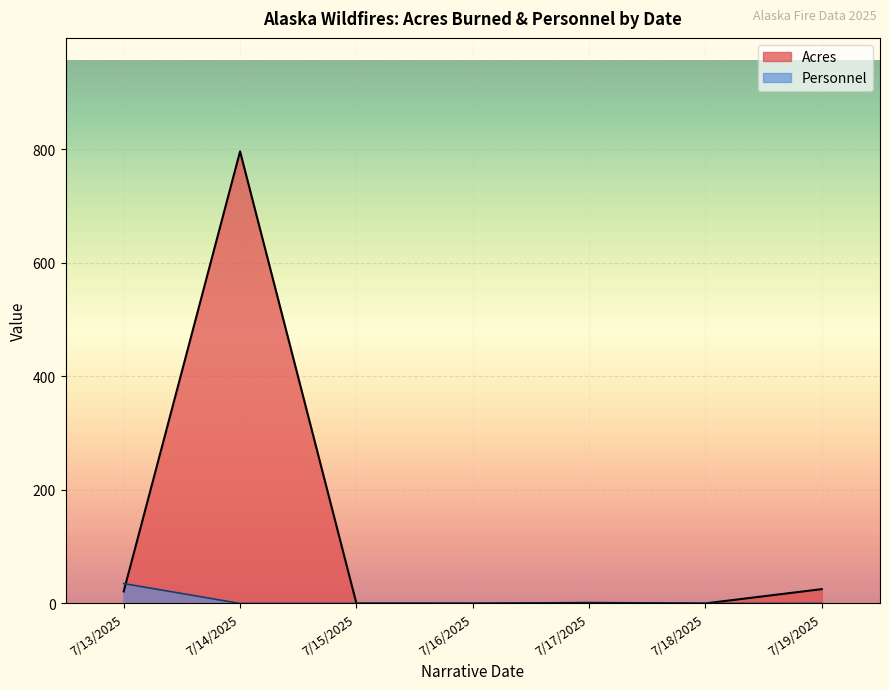

What is the sum of all Personnel values?

35.0